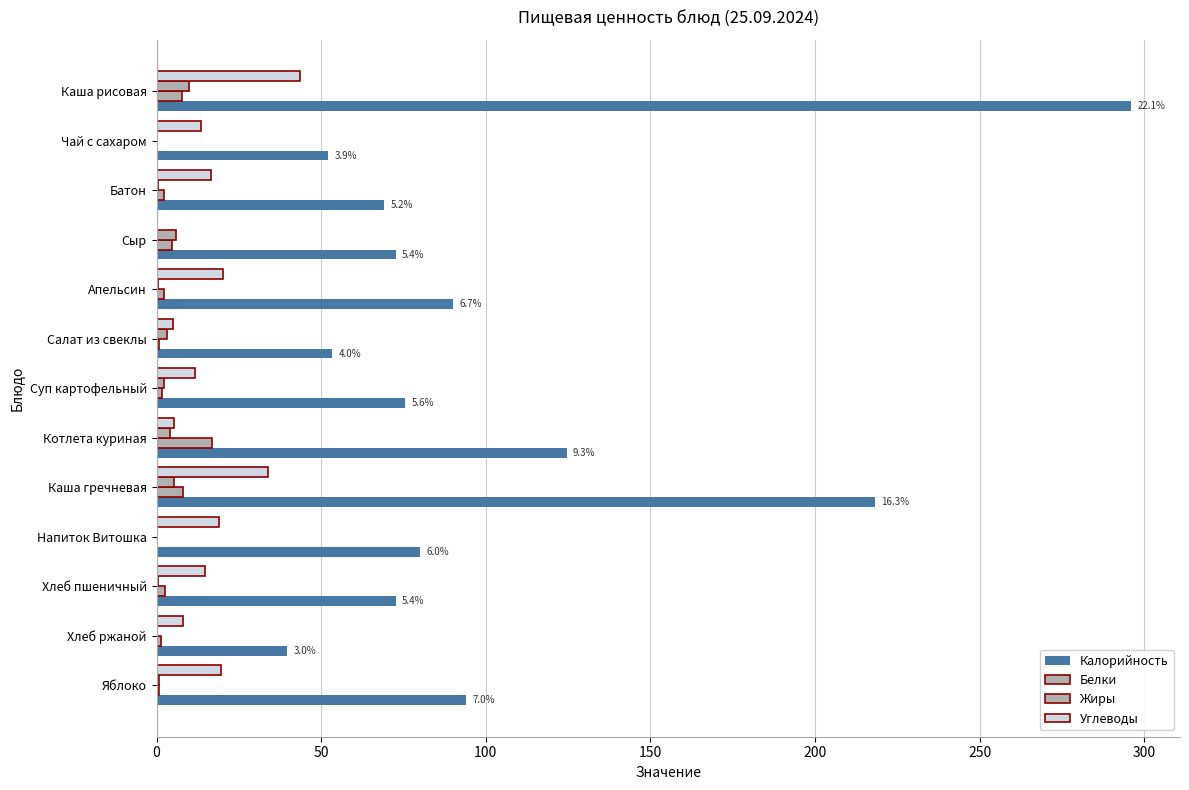

How many distinct data groups are displayed?

4